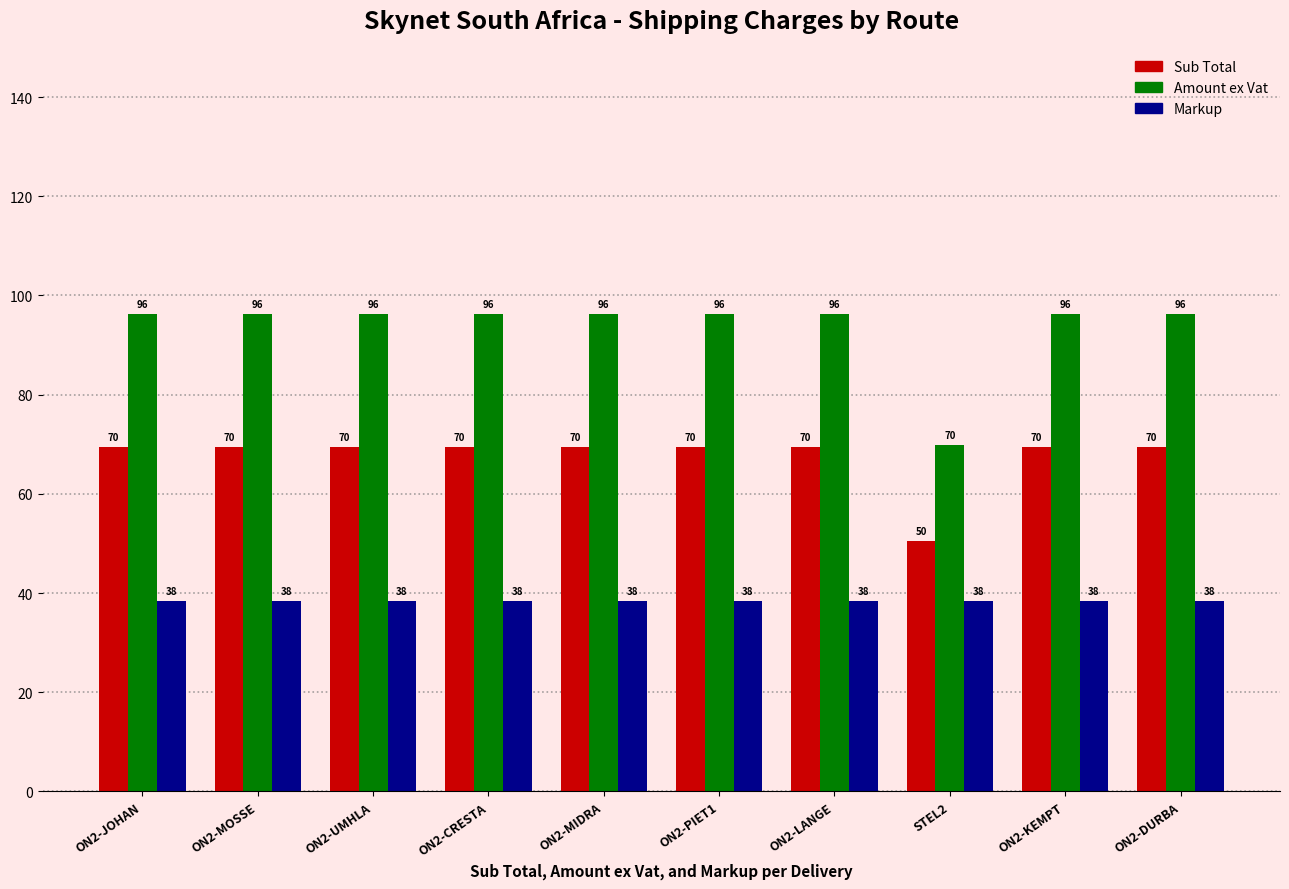

What is the label of the 3rd bar from the right?

STEL2